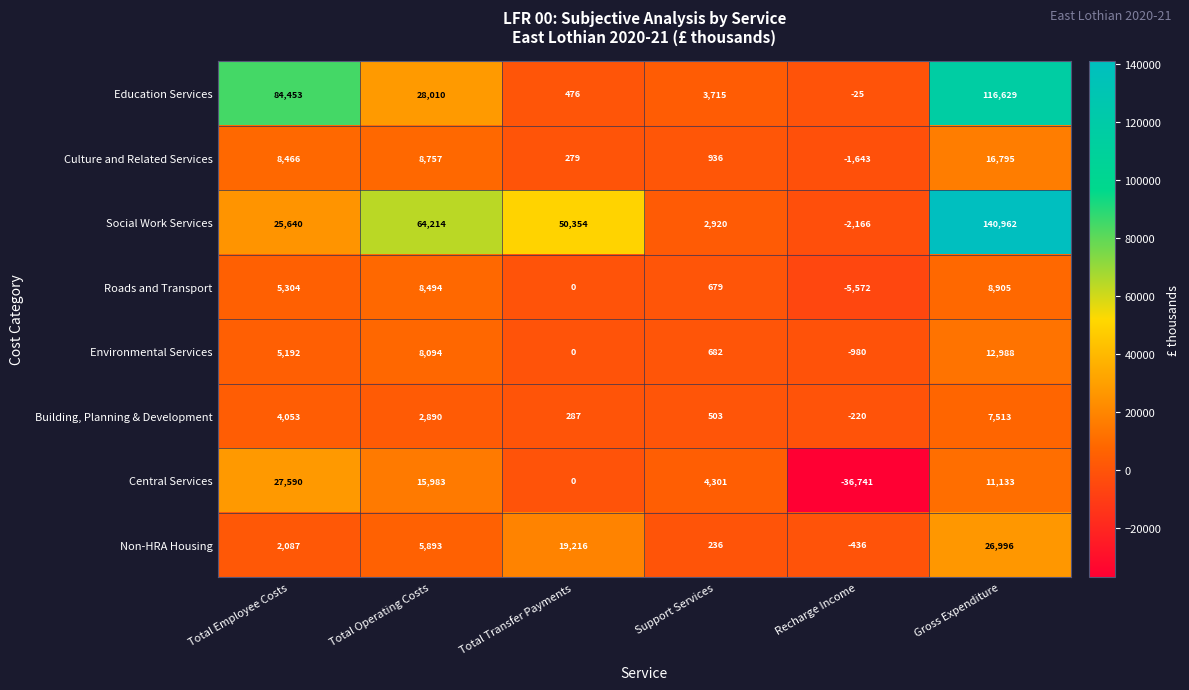

What is the spread (max minus min) of values at Total Transfer Payments?

50354